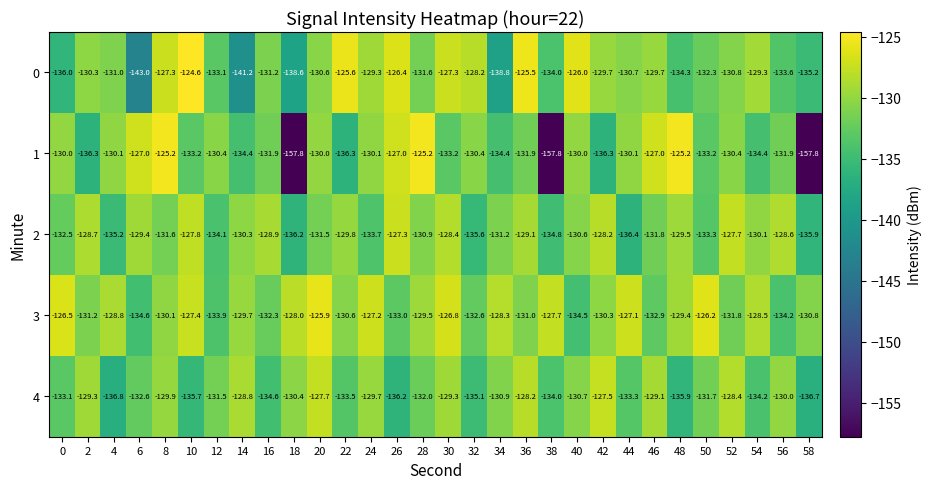

What is the difference between the second highest and second lowest values in the 1 series?

32.6